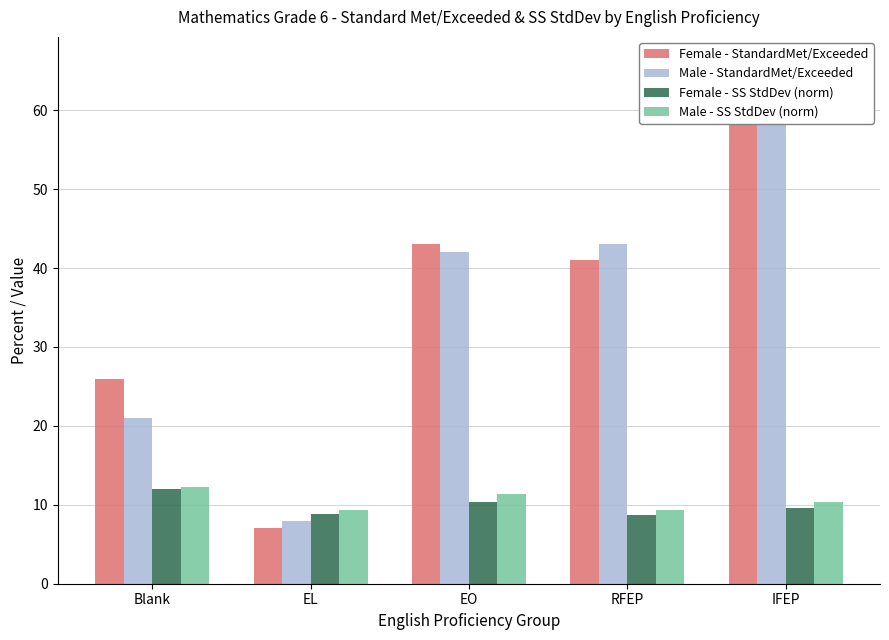

What is the value of the Female - StandardMet/Exceeded bar at the 4th from the left?

41.0